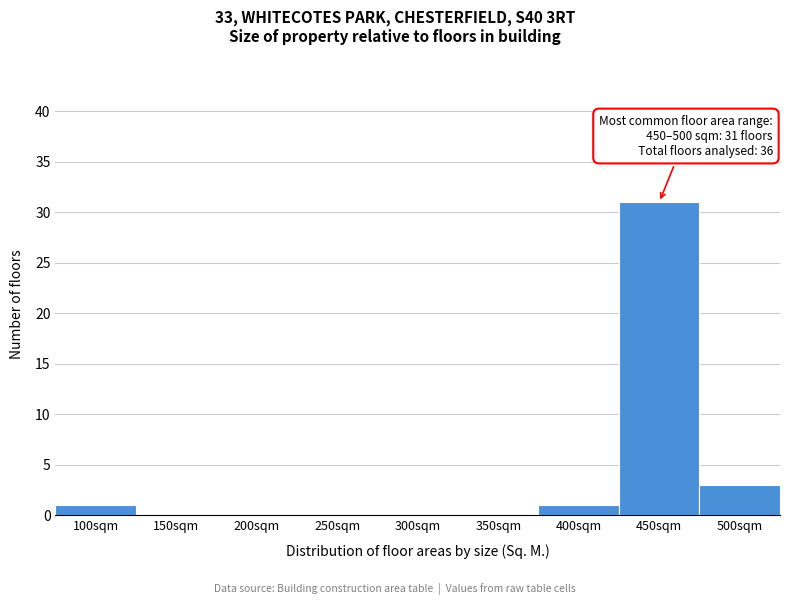

Reading right to left, transcribe all the data shown in this chart.

500sqm=3	450sqm=31	400sqm=1	350sqm=0	300sqm=0	250sqm=0	200sqm=0	150sqm=0	100sqm=1